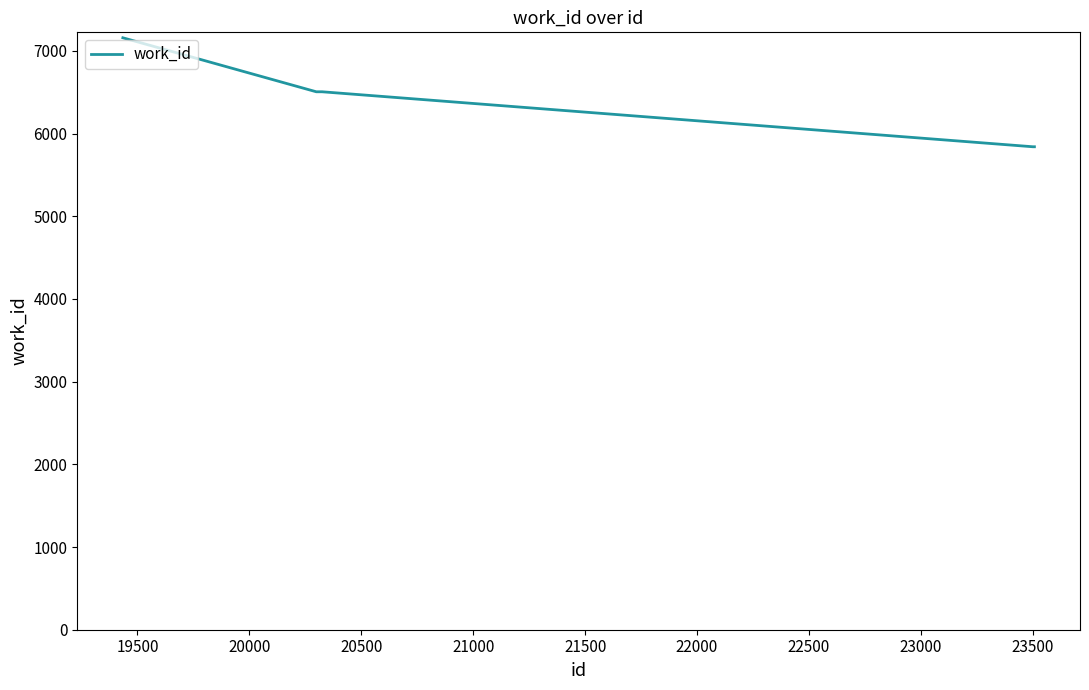

What is the smallest value displayed?

5841